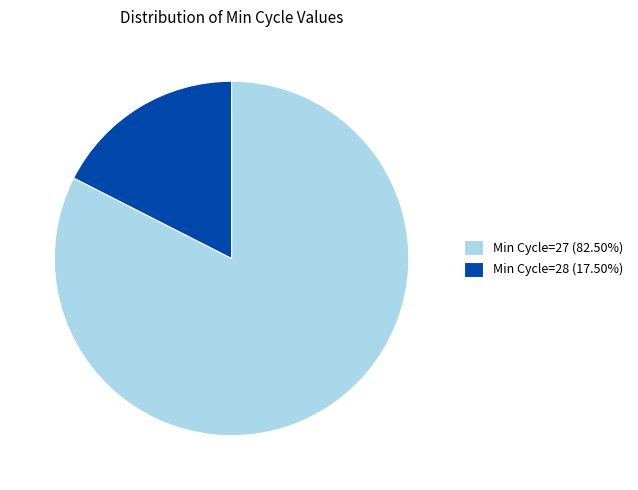

What is the ratio of the value at Min Cycle=27 (82.50%) to the value at Min Cycle=28 (17.50%)?

4.7